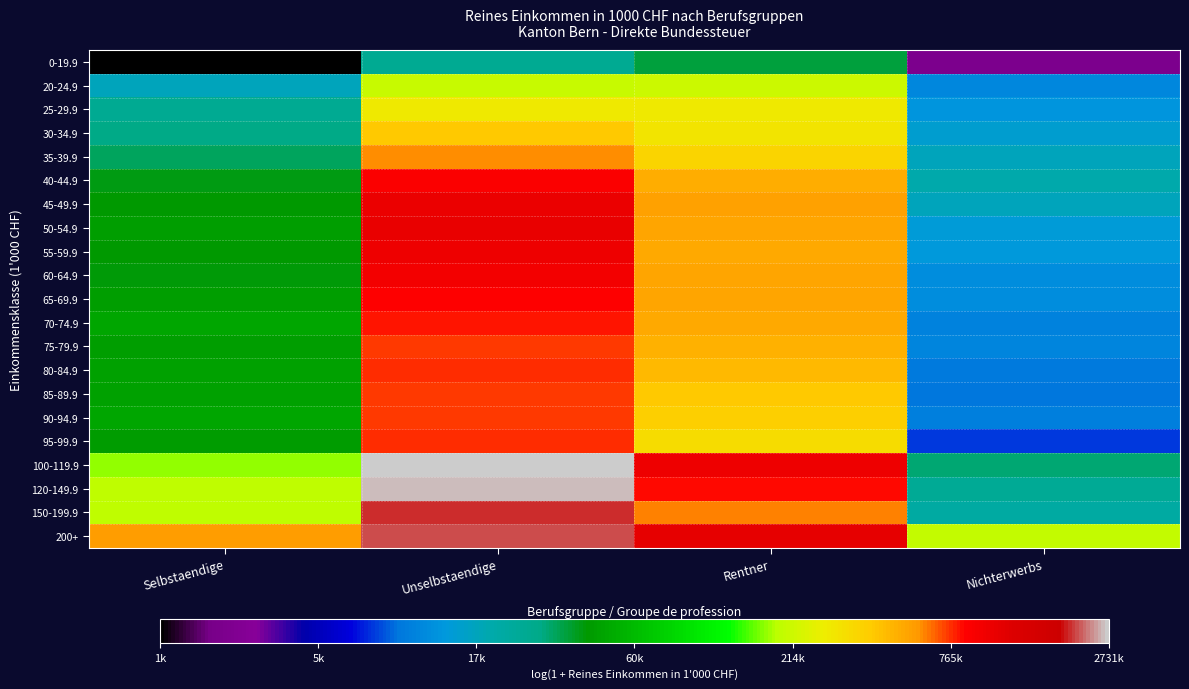

Which series has the largest range (max minus min)?

120-149.9